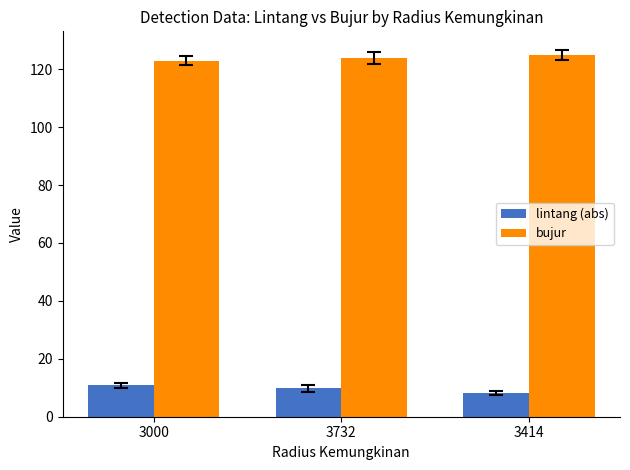

What is the spread (max minus min) of values at 3000?

112.1